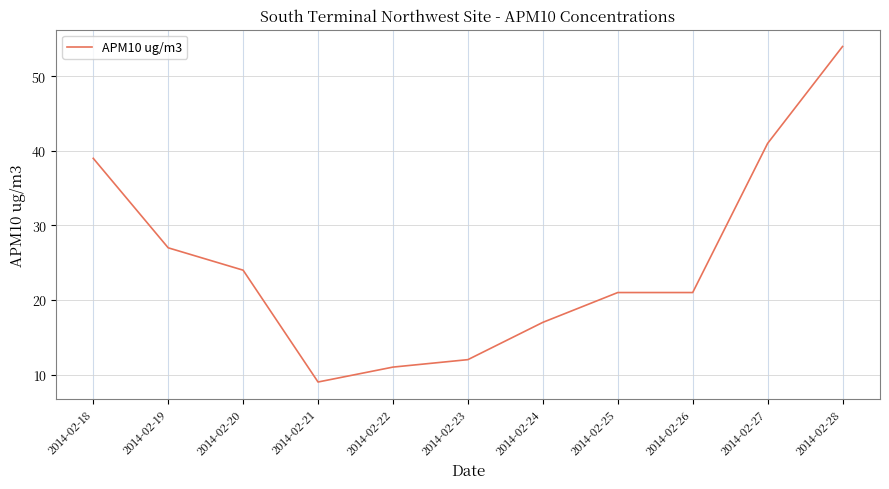

What is the difference between the values at 2014-02-19 and 2014-02-23?

15